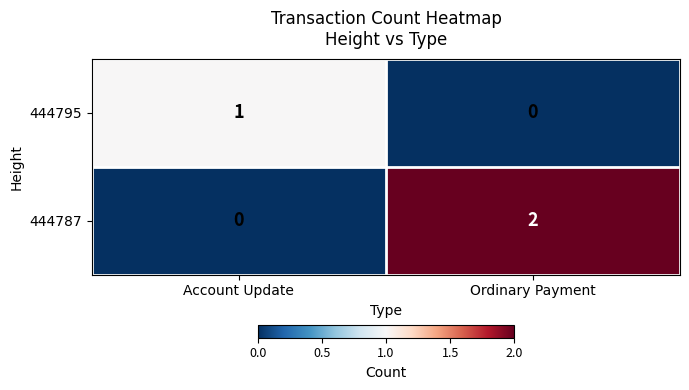

How many positive values does the 444787 series have?

1